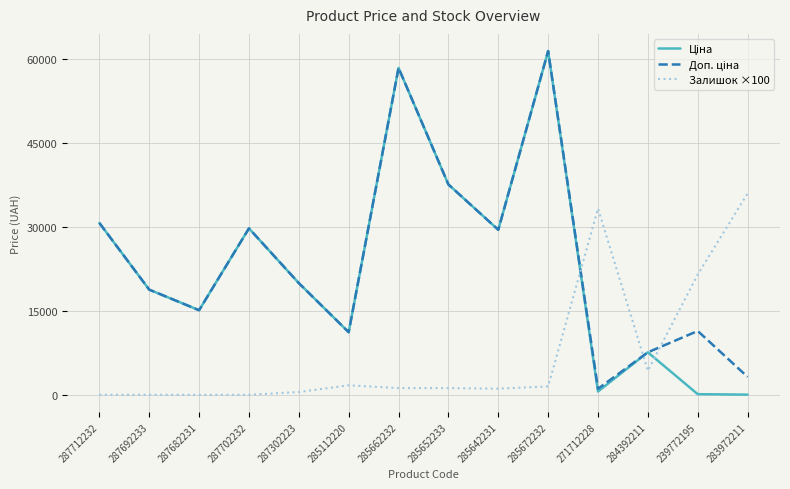

What is the total value across all series at 287702232?

59494.5